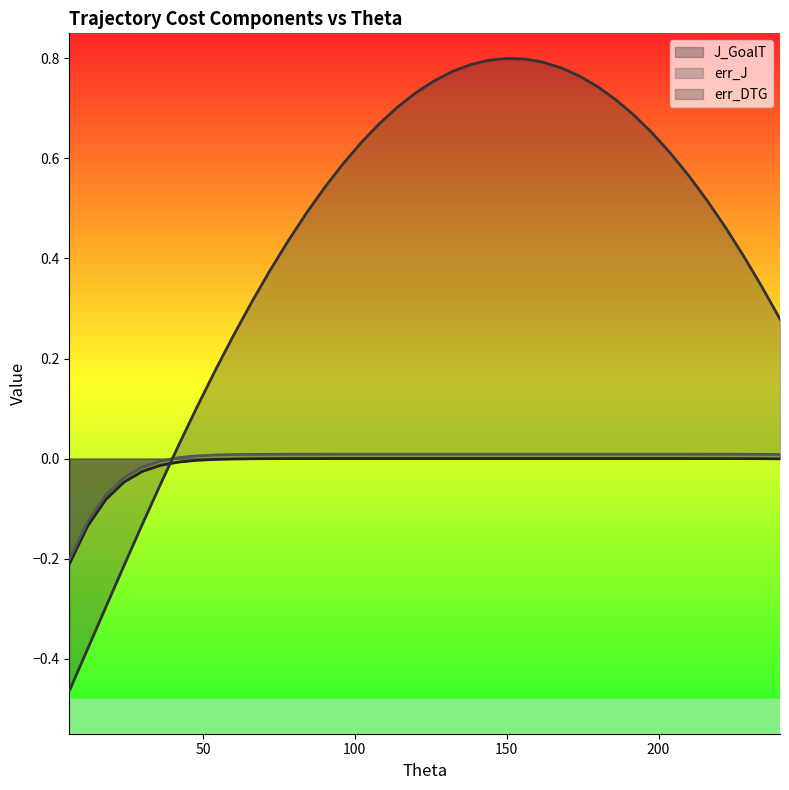

Where do err_DTG and err_J first cross each other?

36 and 42